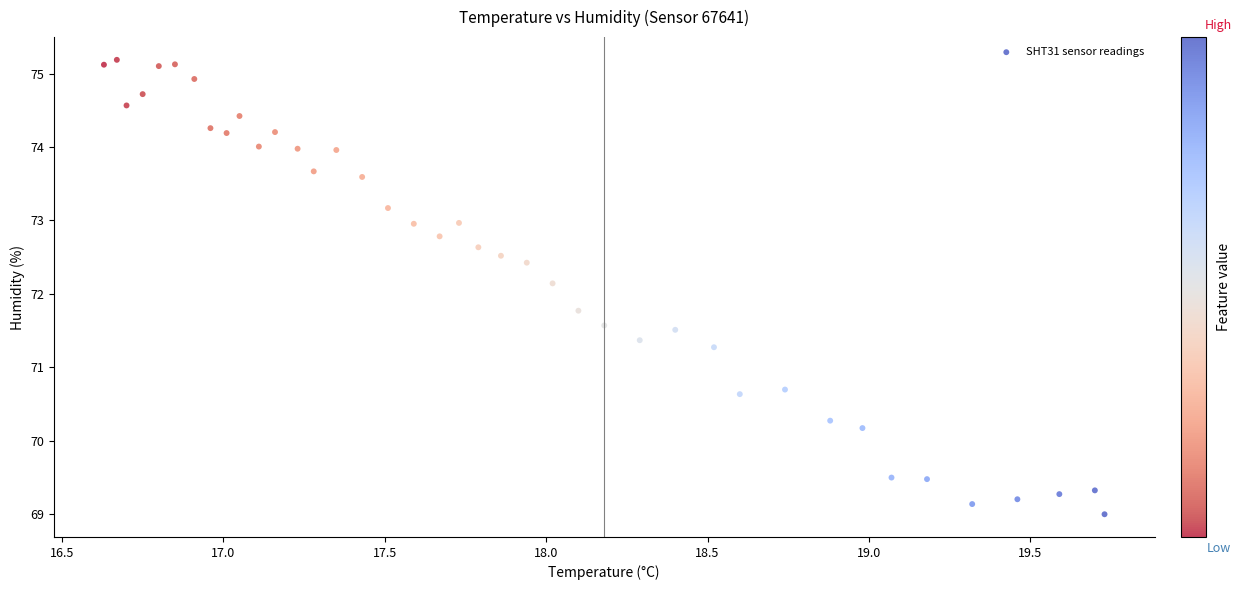

What is the range of Y values (max minus min)?

6.2